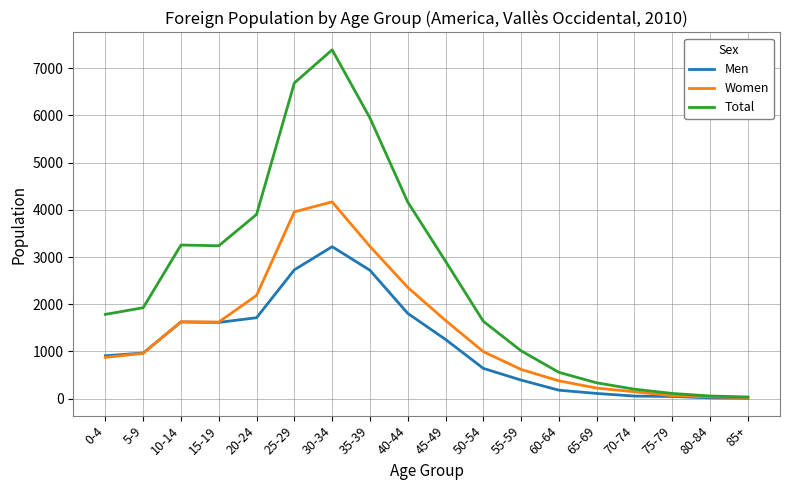

Which series has the largest total across all categories?

Total